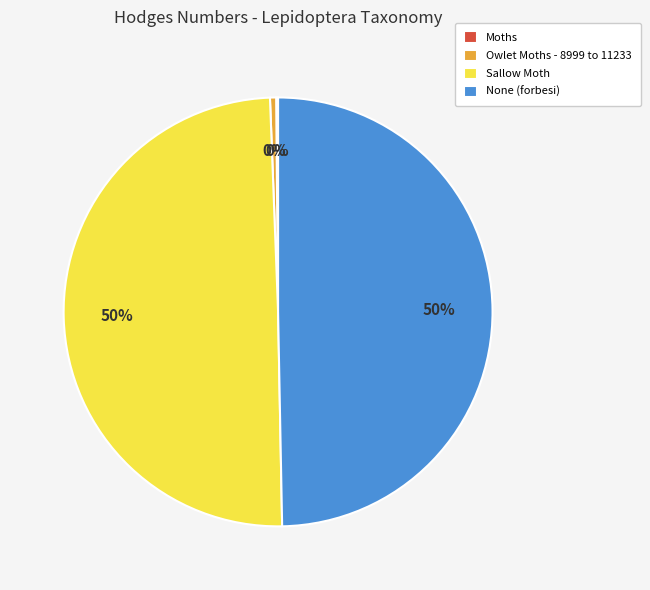

To the nearest percent, what is the average slice percentage?

25%